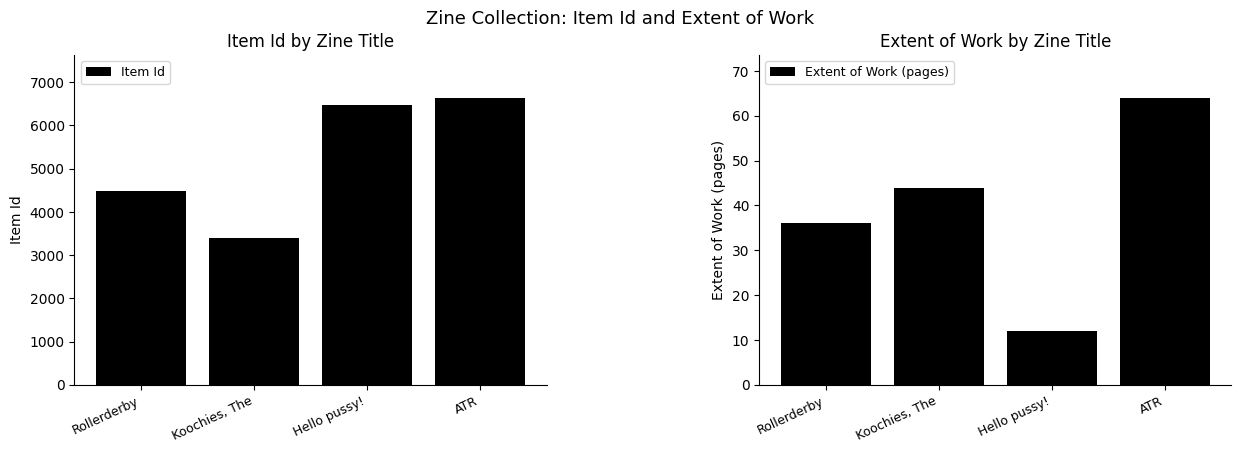

What is the label of the 3rd bar from the right?

Koochies, The